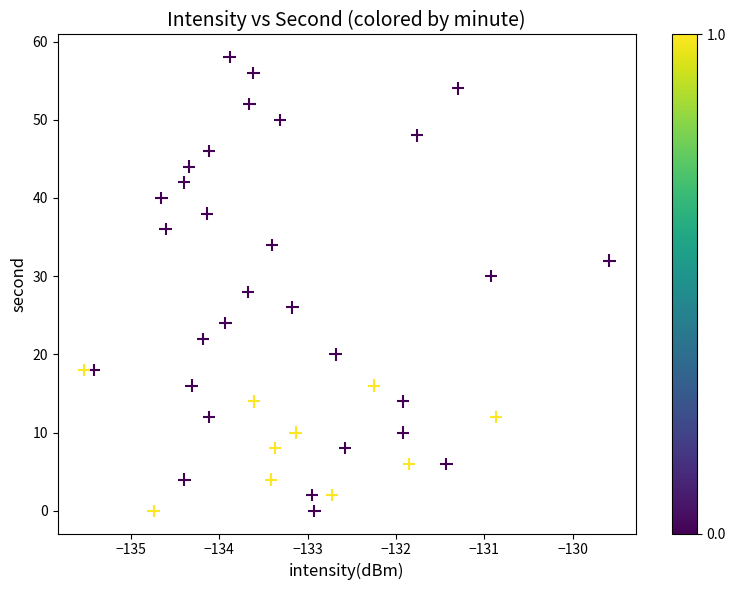

What is the range of Y values (max minus min)?

58